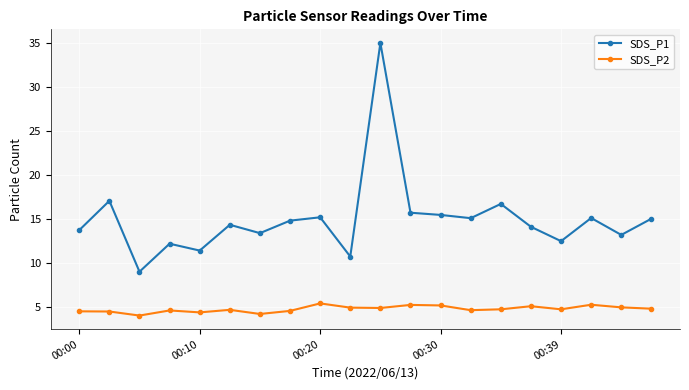

How many lines are shown in the chart?

2